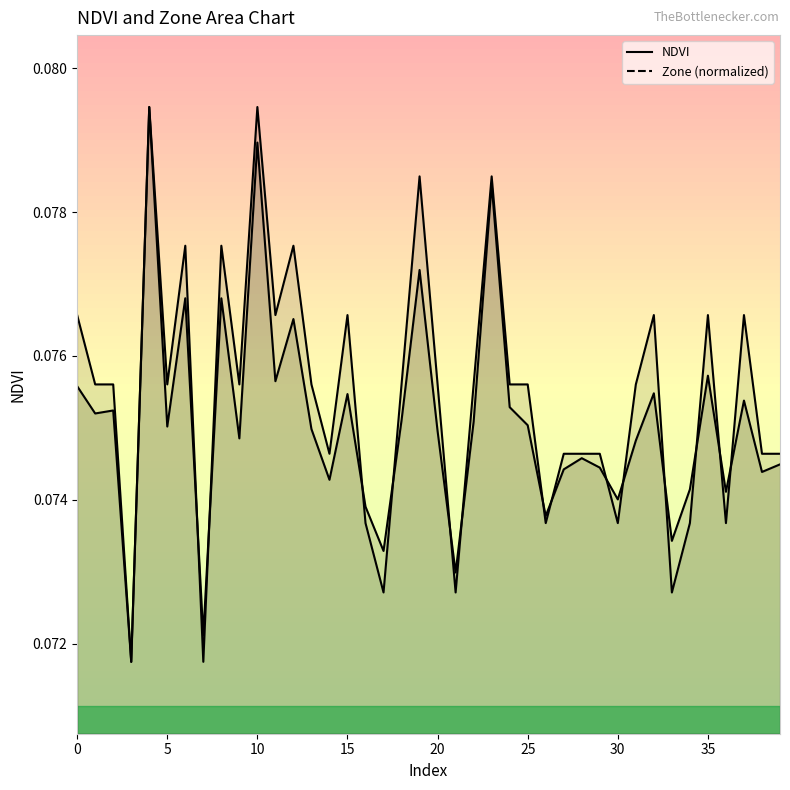

Reading left to right, extract all data points from this chart.

NDVI: 0=0.1	1=0.1	2=0.1	3=0.1	4=0.1	5=0.1	6=0.1	7=0.1	8=0.1	9=0.1	10=0.1	11=0.1	12=0.1	13=0.1	14=0.1	15=0.1	16=0.1	17=0.1	18=0.1	19=0.1	20=0.1	21=0.1	22=0.1	23=0.1	24=0.1	25=0.1	26=0.1	27=0.1	28=0.1	29=0.1	30=0.1	31=0.1	32=0.1	33=0.1	34=0.1	35=0.1	36=0.1	37=0.1	38=0.1	39=0.1
Zone: 0=0.1	1=0.1	2=0.1	3=0.1	4=0.1	5=0.1	6=0.1	7=0.1	8=0.1	9=0.1	10=0.1	11=0.1	12=0.1	13=0.1	14=0.1	15=0.1	16=0.1	17=0.1	18=0.1	19=0.1	20=0.1	21=0.1	22=0.1	23=0.1	24=0.1	25=0.1	26=0.1	27=0.1	28=0.1	29=0.1	30=0.1	31=0.1	32=0.1	33=0.1	34=0.1	35=0.1	36=0.1	37=0.1	38=0.1	39=0.1